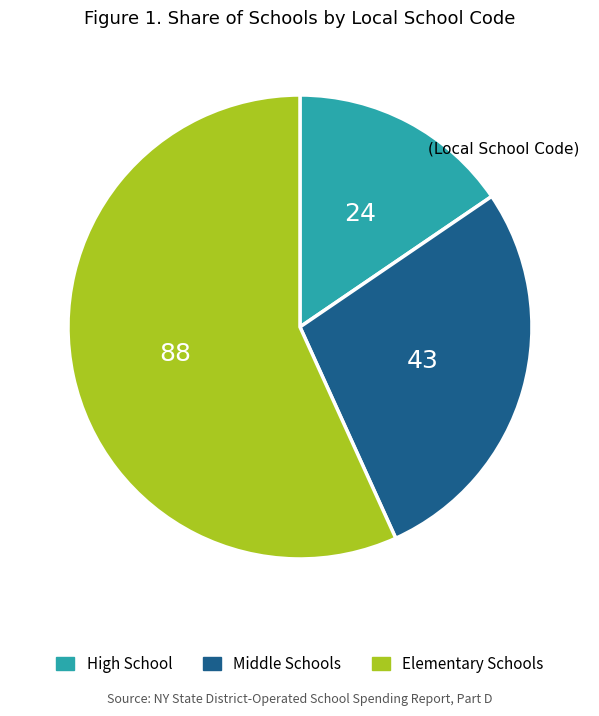

Does any single category account for the majority?

Yes